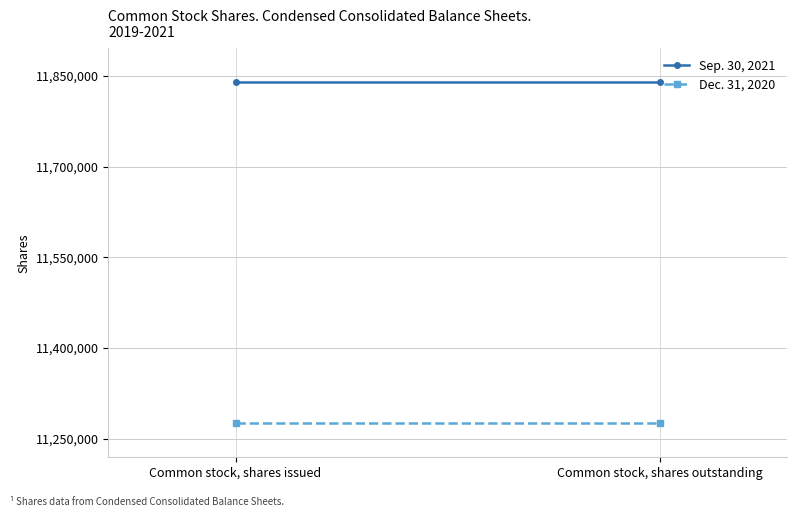

What is the average value of the Dec. 31, 2020 series?

11275788